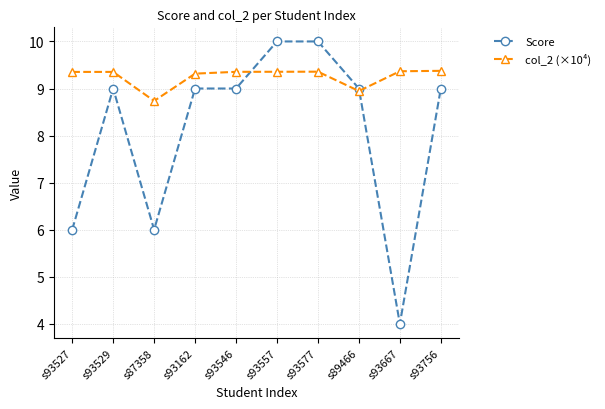

What is the value of the col_2 (×10⁴) point at the 7th from the left?

9.4